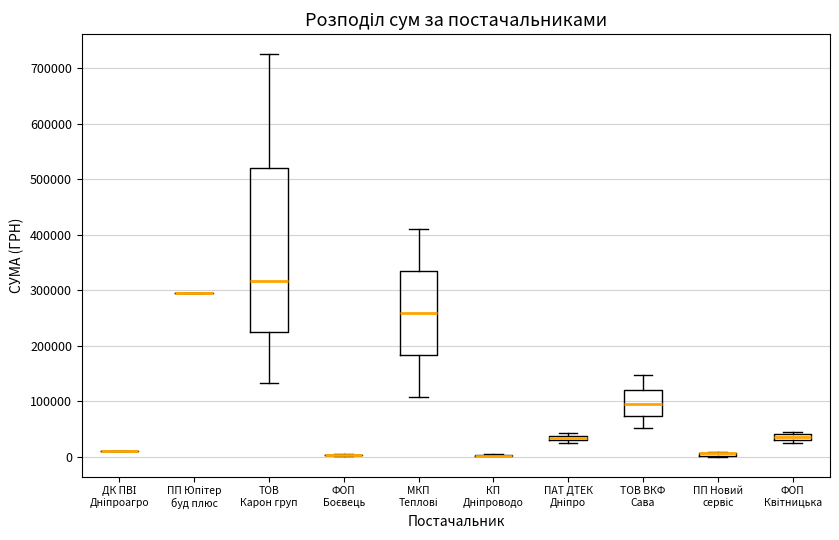

Comparing the boxes themselves (not the whiskers), which one is the tallest?

ТОВ Карон груп